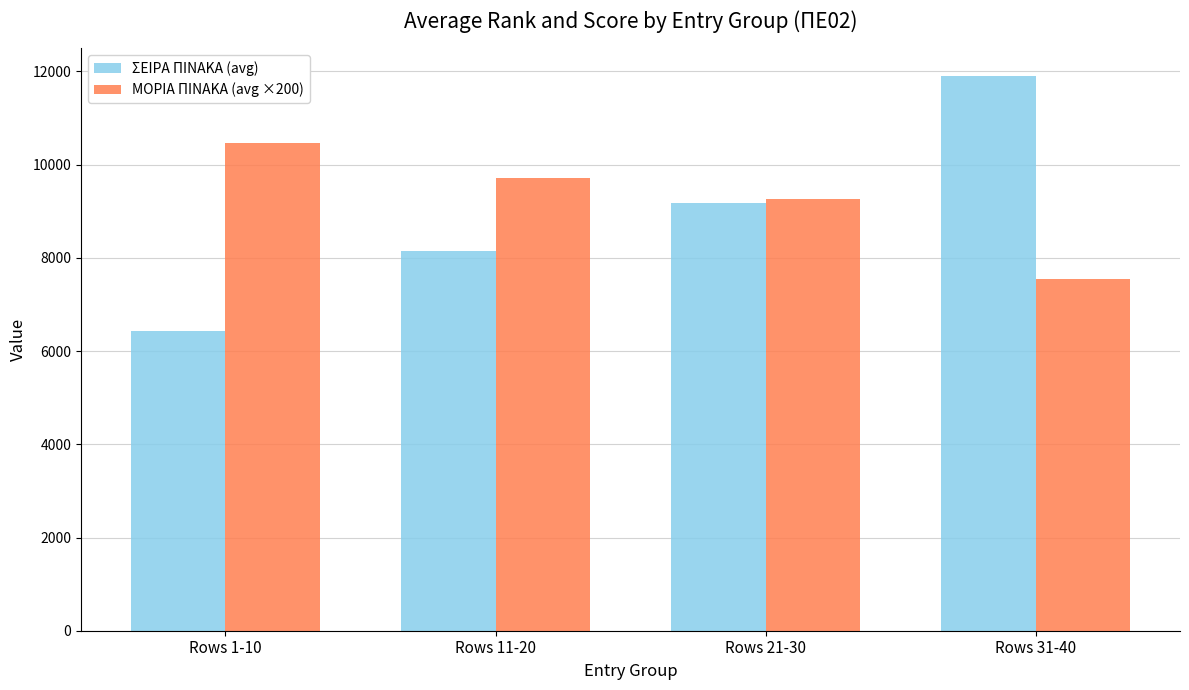

Reading left to right, extract all data points from this chart.

ΣΕΙΡΑ ΠΙΝΑΚΑ (avg): 6425.4	8152.4	9186.7	11896.8
ΜΟΡΙΑ ΠΙΝΑΚΑ (avg ×200): 10470.6	9718.4	9261.4	7546.6